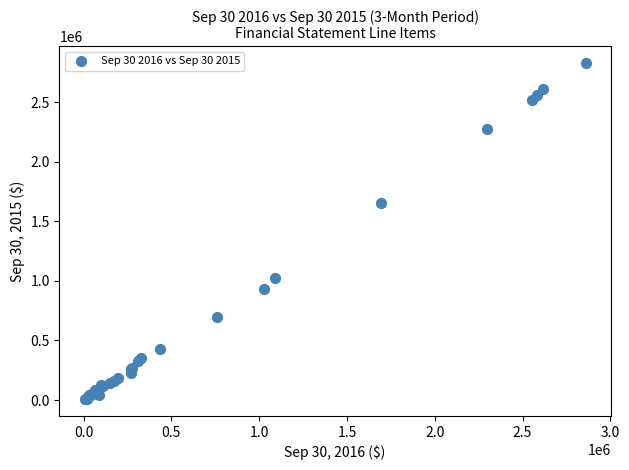

What Y value in the scatter plot is closest to 1419015?

1653826